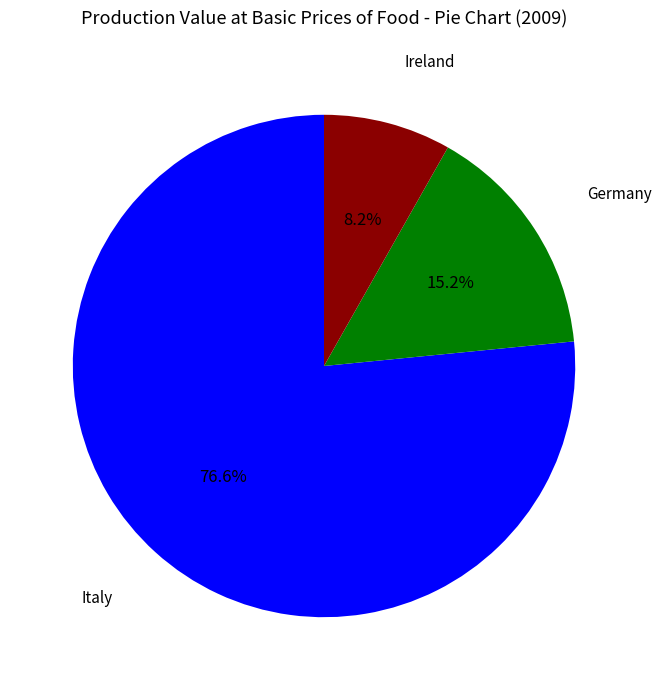

Is there a majority slice in this chart?

Yes